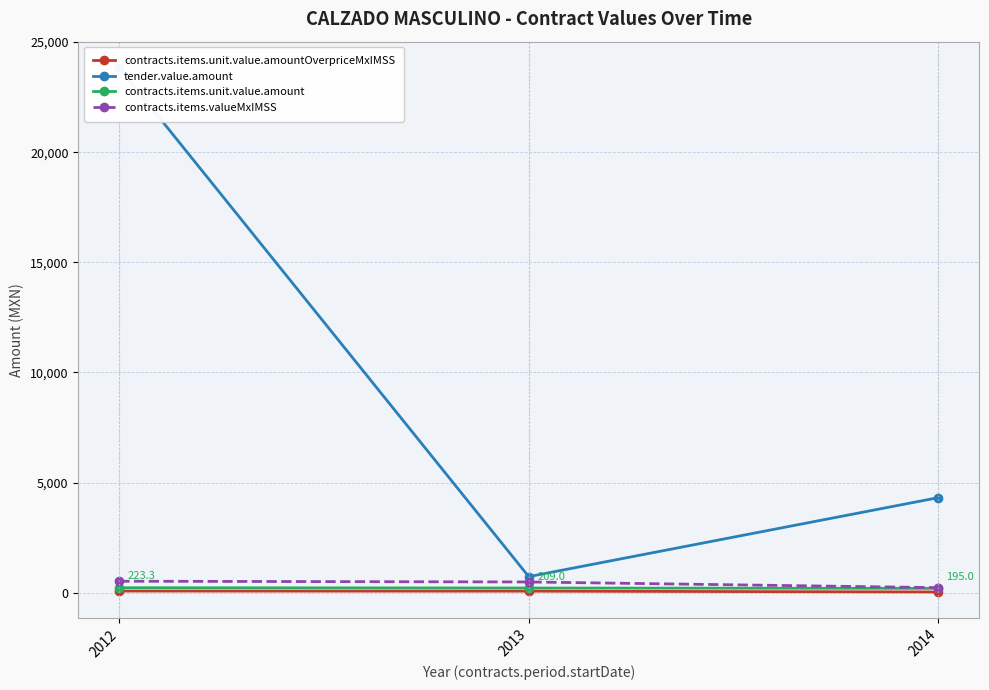

Does the chart have visible grid lines?

Yes